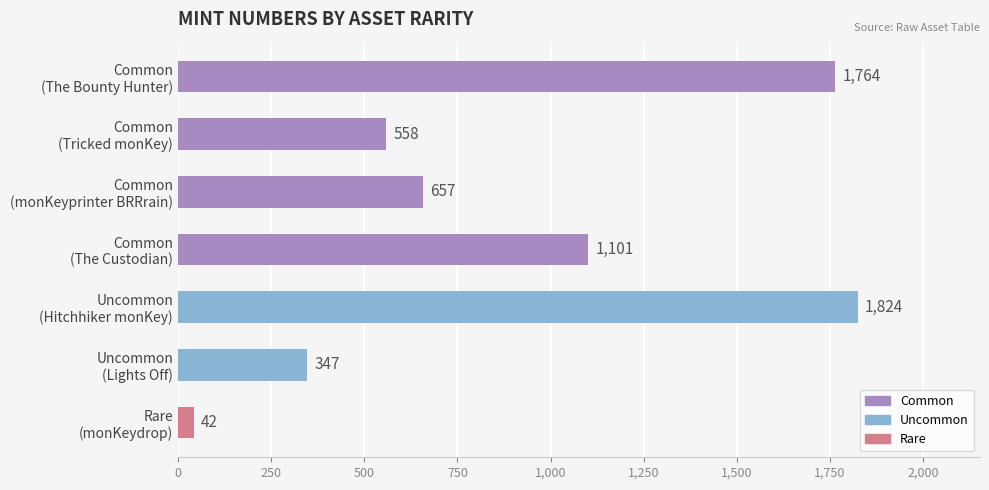

What is the sum of all values?

6293